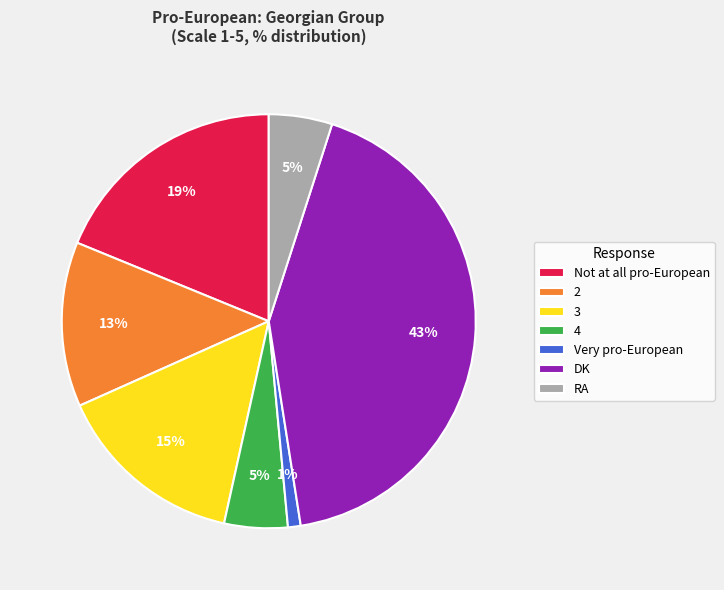

Do RA and Not at all pro-European together represent more than half of the pie?

No